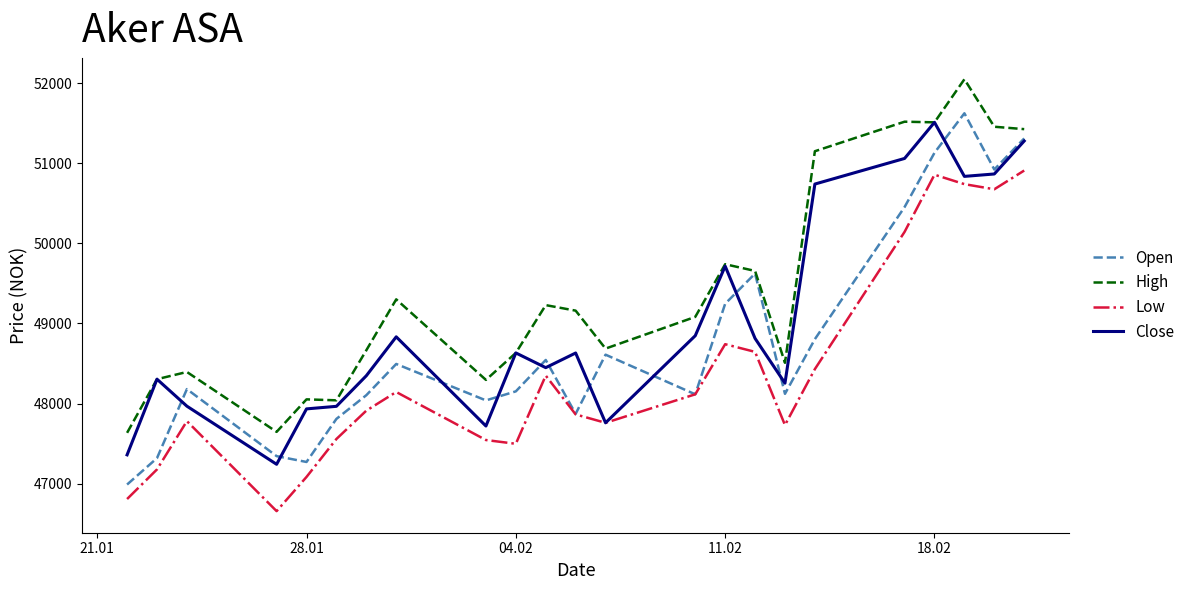

What is the highest value of the Open series?

51625